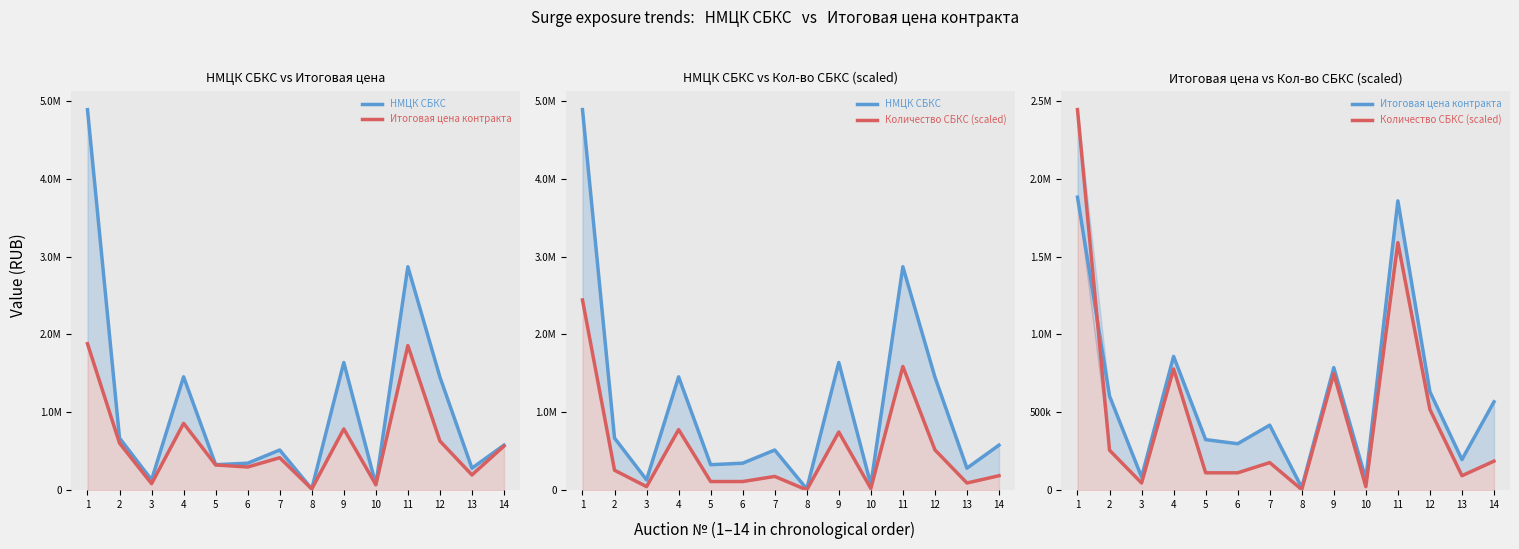

What is the greatest value displayed?

4886597.4